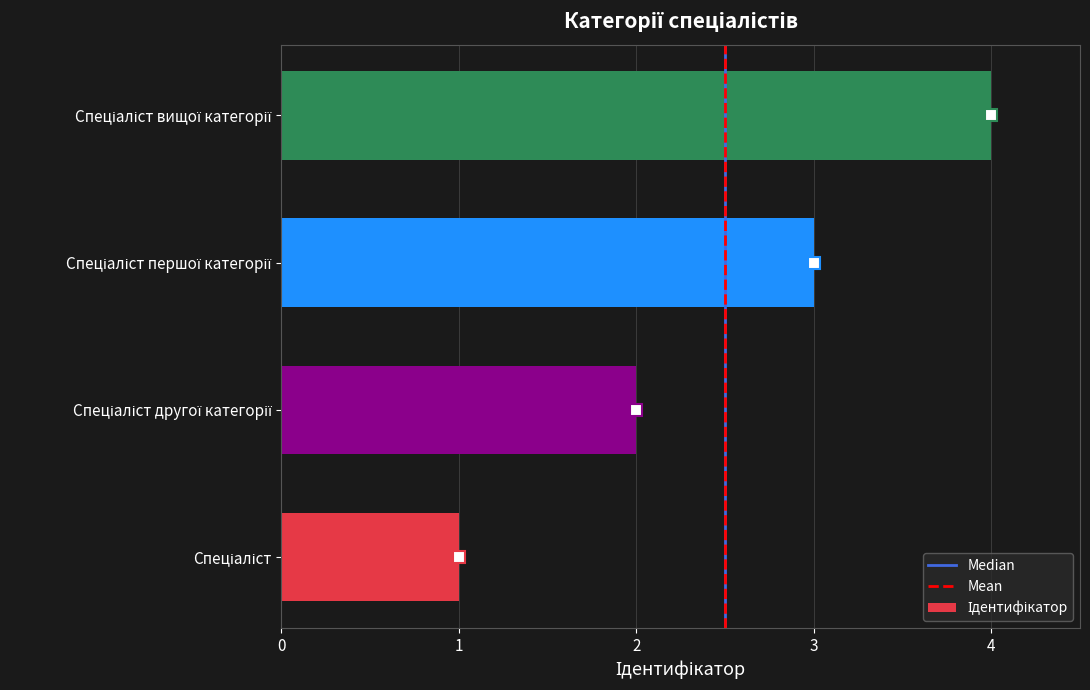

What is the maximum value shown in the chart?

4